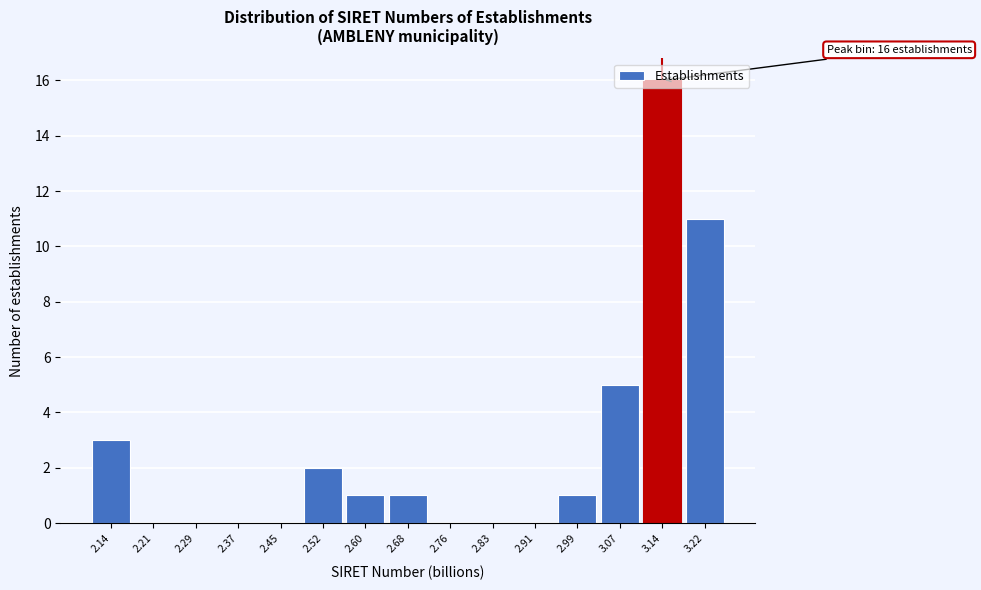

Which range on the x-axis has the tallest bar?

3.11 to 3.19